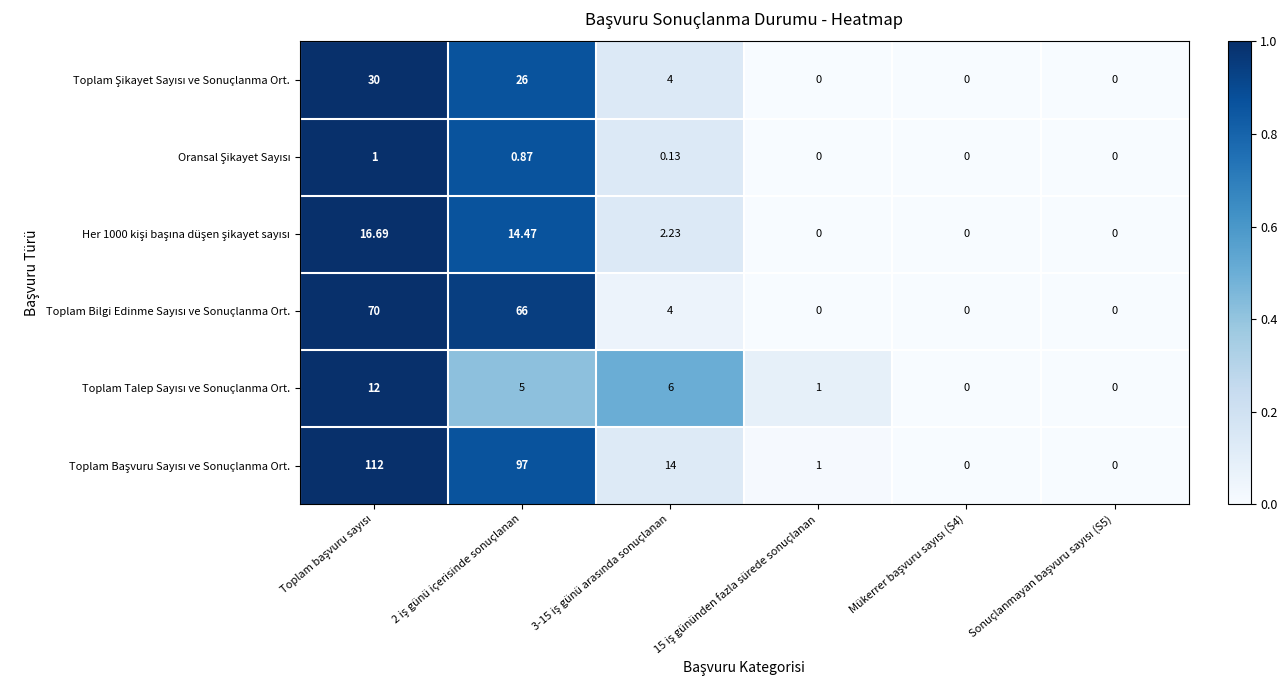

At which category does the chart reach its peak across all series?

Toplam başvuru sayısı